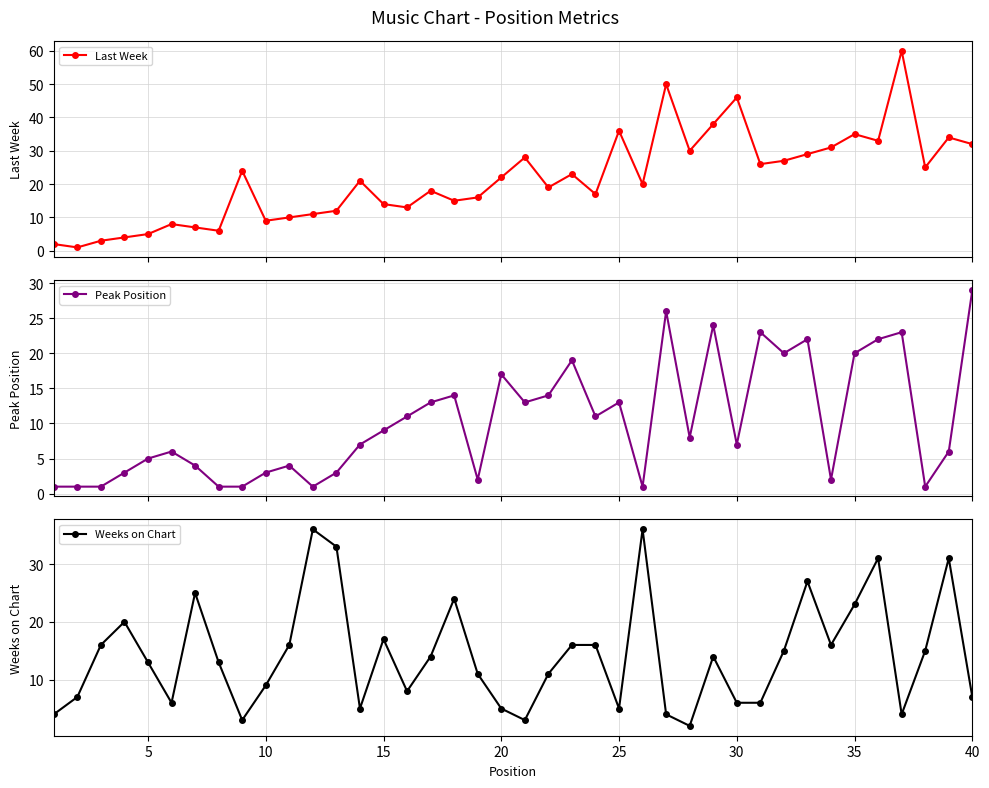

How many values in the Weeks on Chart series are below 14?

20